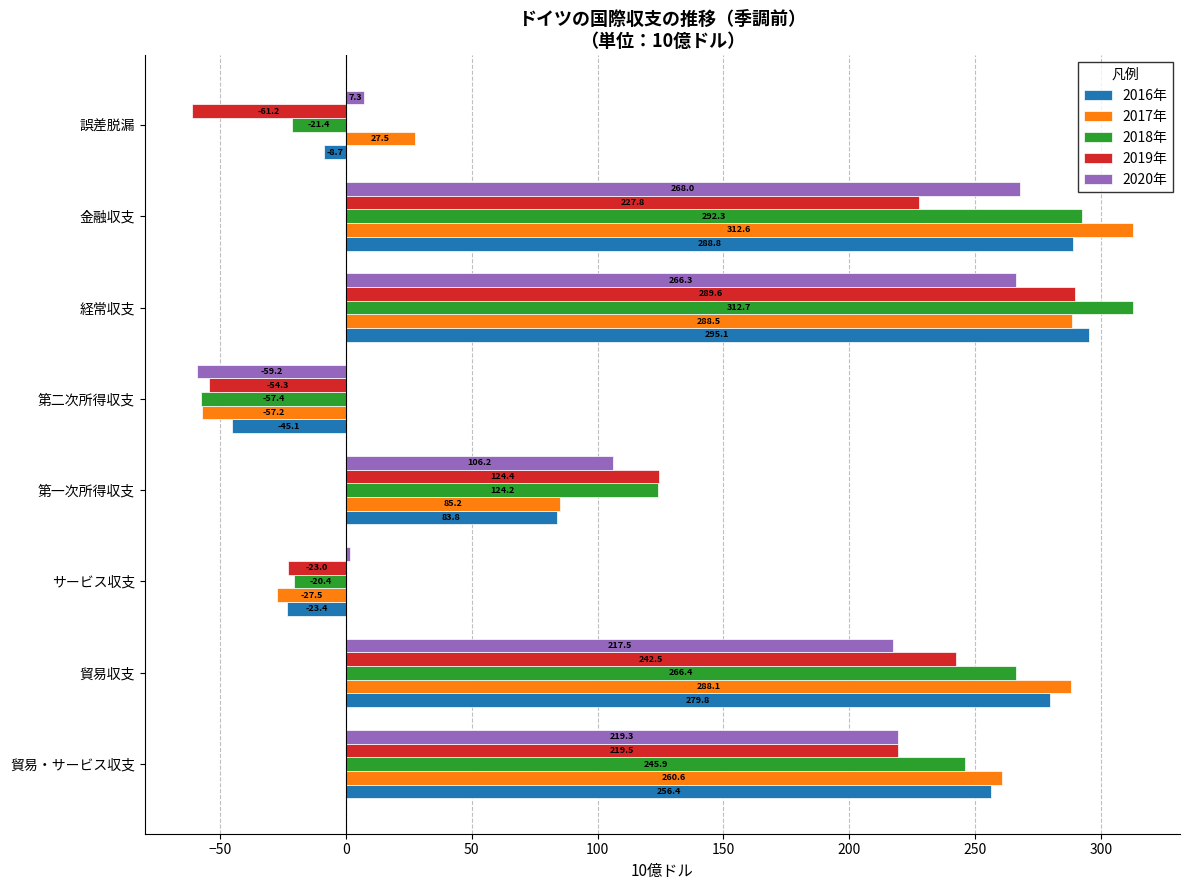

What is the sum of the 2017年 values at 誤差脱漏 and 第一次所得収支?

112.7